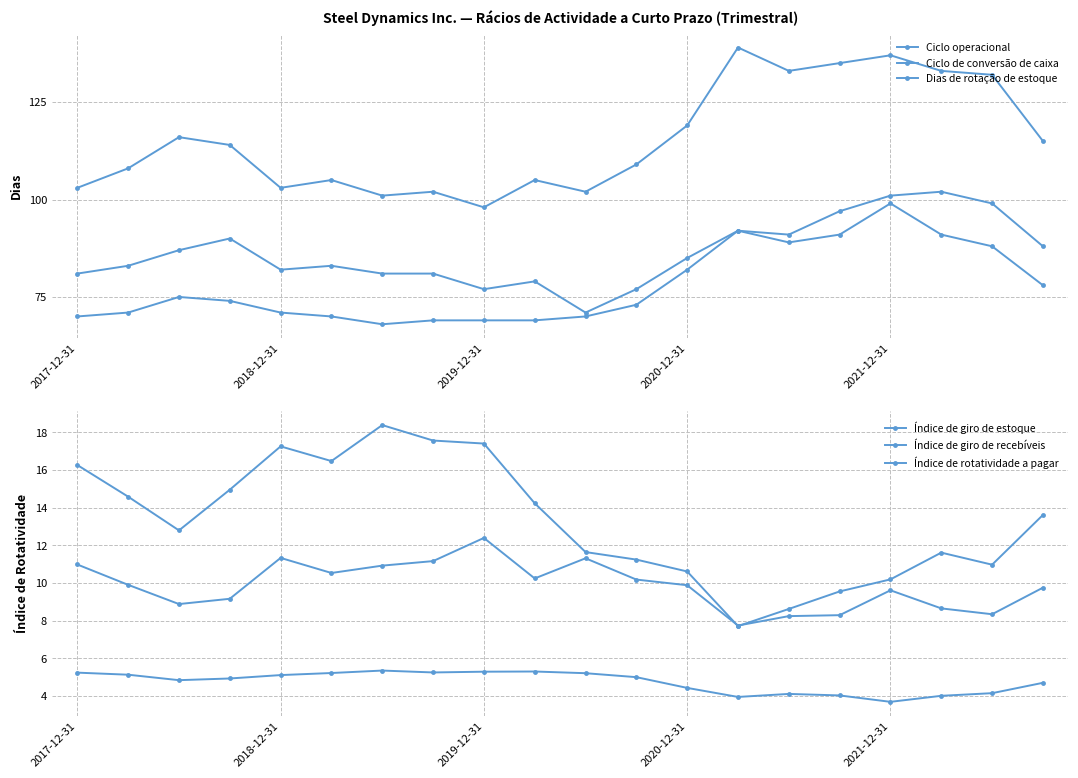

What is the maximum value shown in the chart?

139.0